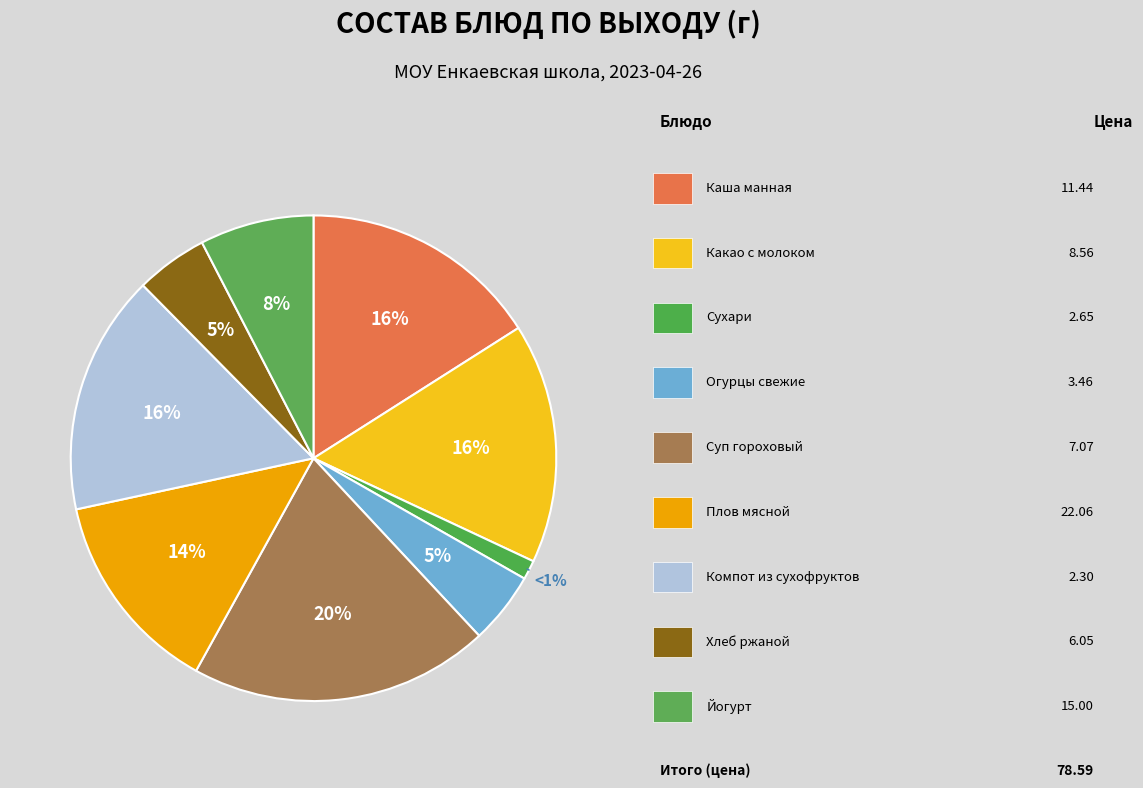

What is the smallest slice in the pie chart?

сухари